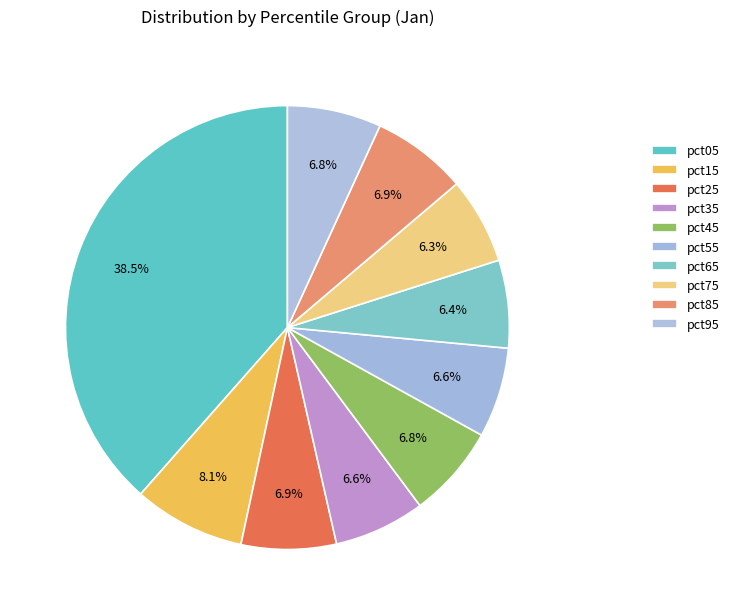

To the nearest percent, what is the difference between the largest and smallest slice percentages?

32%